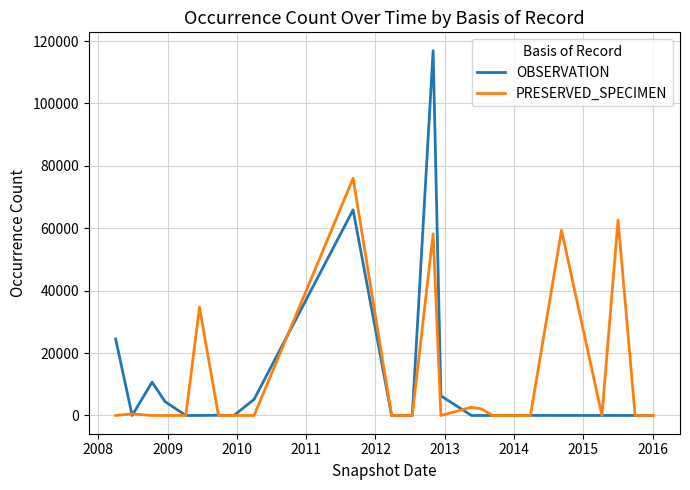

What is the greatest value displayed?

116954